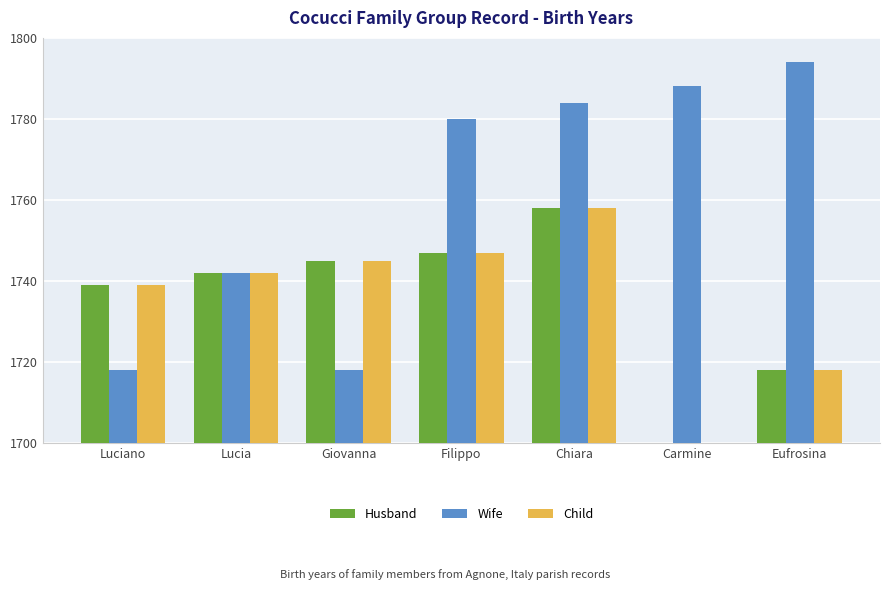

At how many categories does at least one series exceed 1709?

7